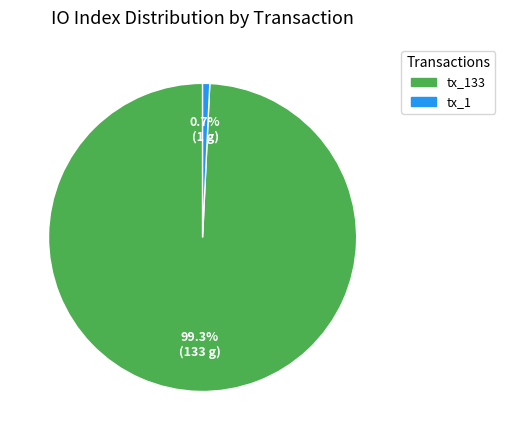

Is there any slice that represents more than half of the pie?

Yes